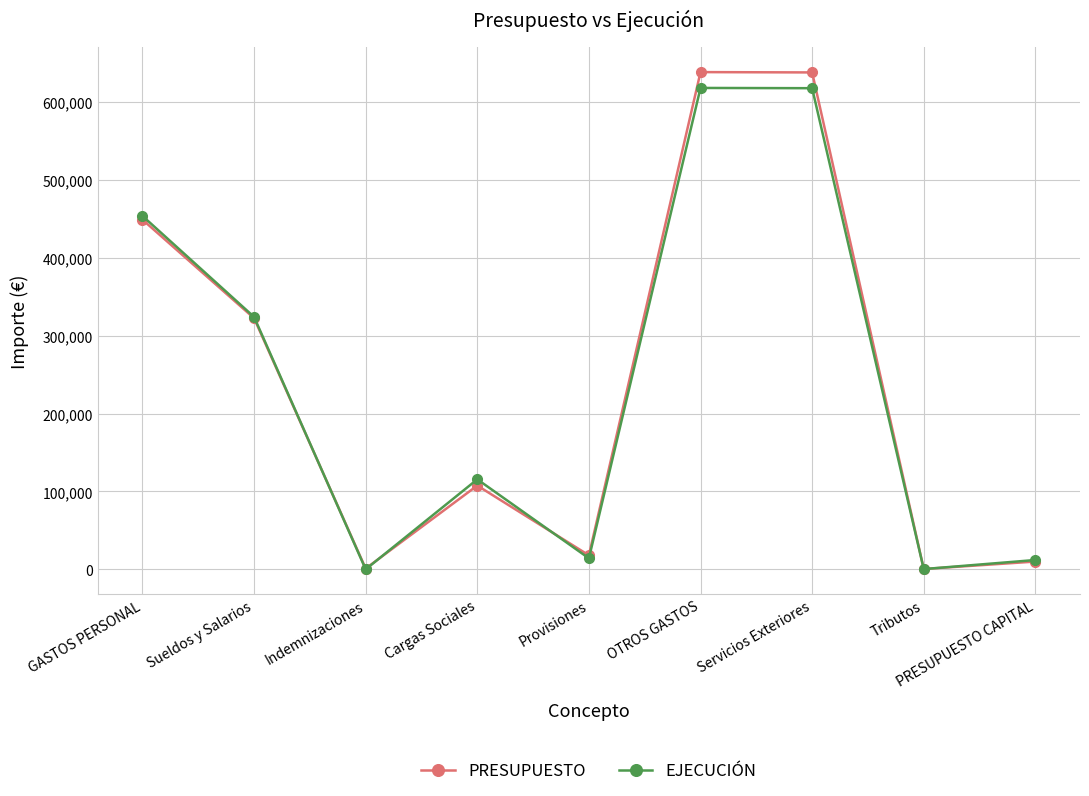

Is the value of EJECUCIÓN at Cargas Sociales greater than the value of PRESUPUESTO at Indemnizaciones?

Yes